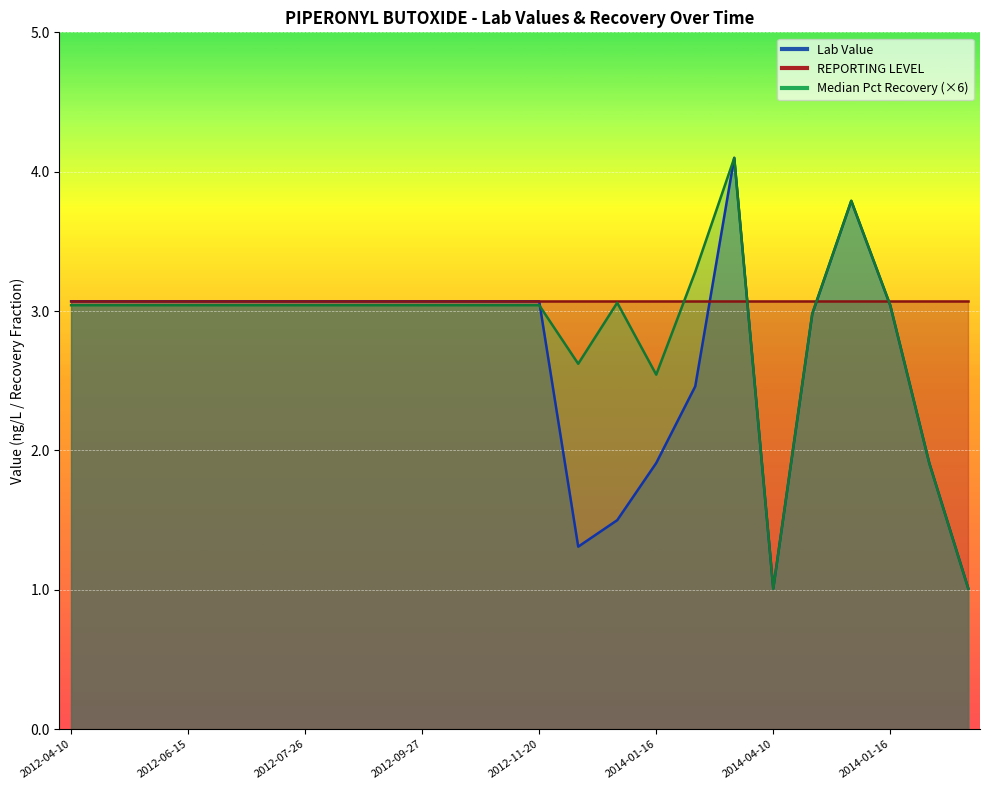

How many data points does each series have?

24